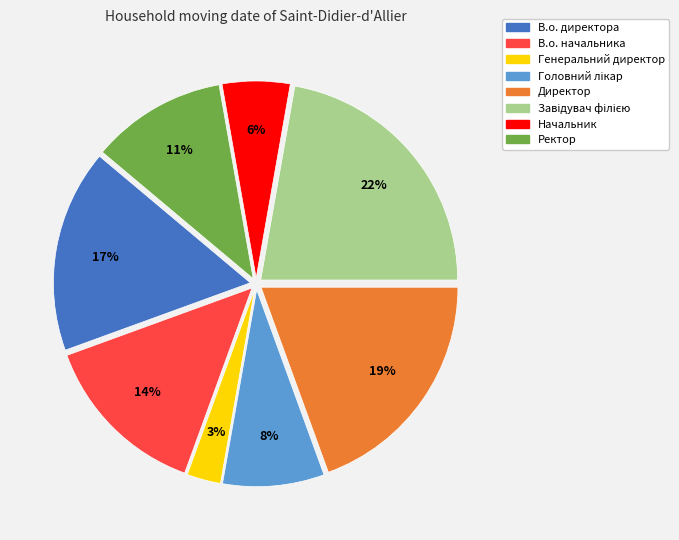

To the nearest percent, what is the difference between the largest and smallest slice percentages?

19%